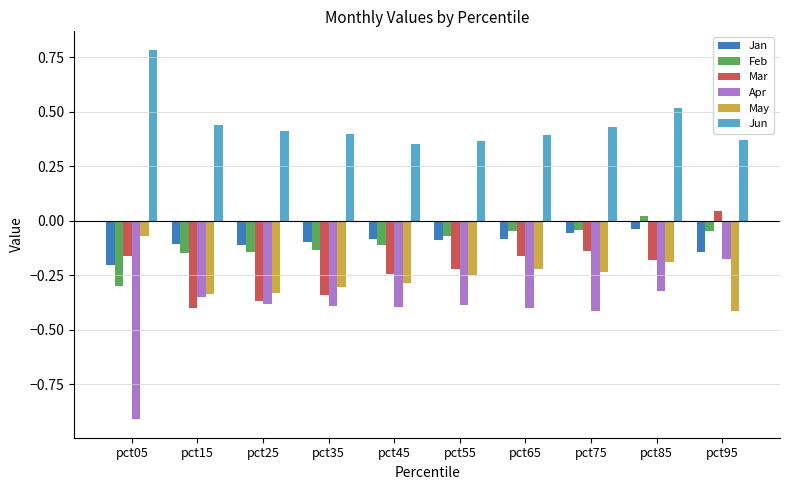

At which label is Apr closest to 0?

pct95